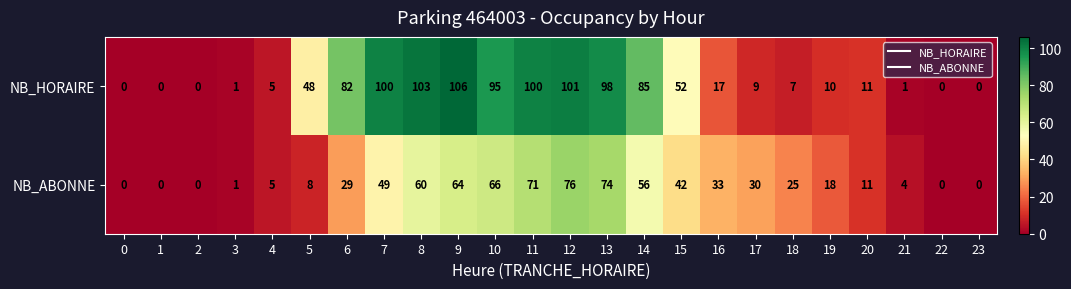

What is the average value of the NB_HORAIRE series?

43